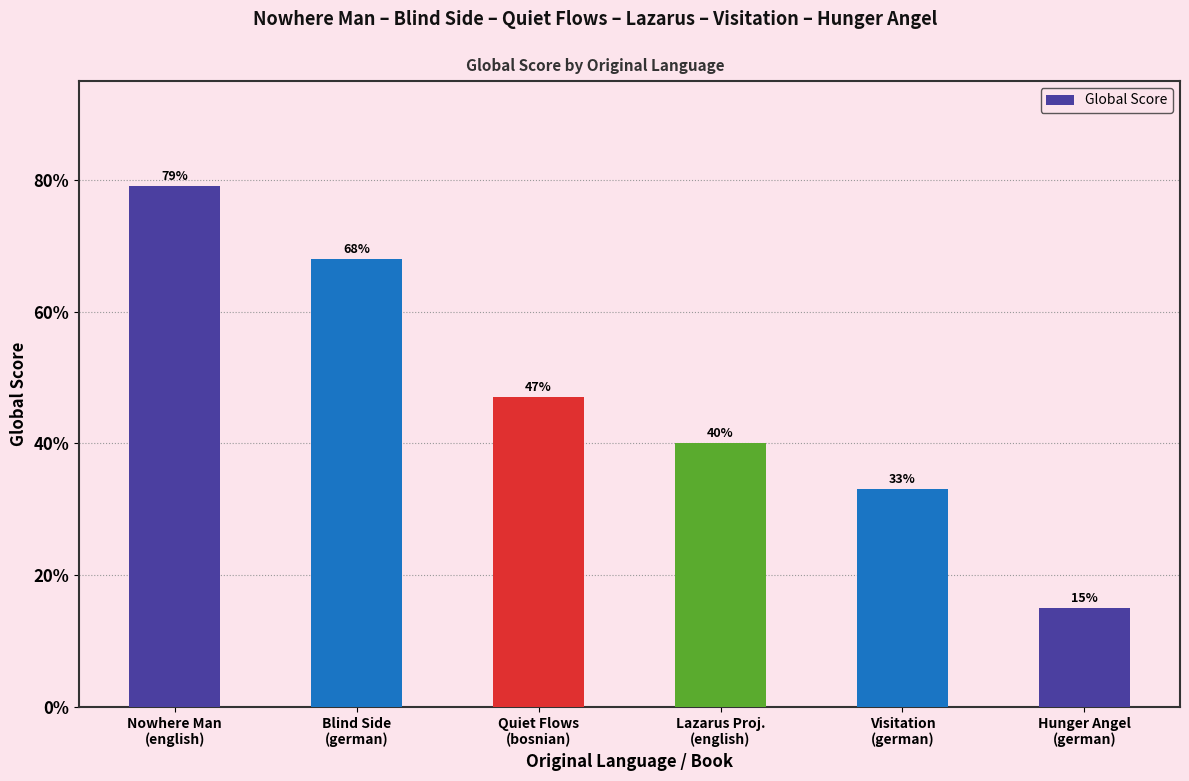

Rank the categories by value from lowest to highest.

Hunger Angel
(german), Visitation
(german), Lazarus Proj.
(english), Quiet Flows
(bosnian), Blind Side
(german), Nowhere Man
(english)